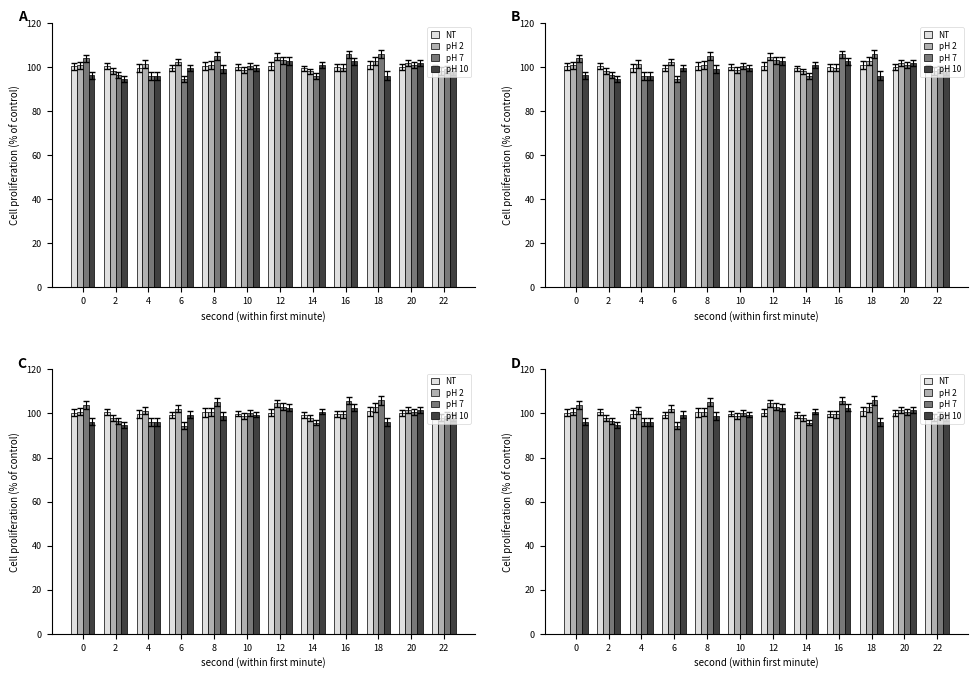

Is the value of pH 2 at 20 greater than the value of pH 7 at 10?

Yes